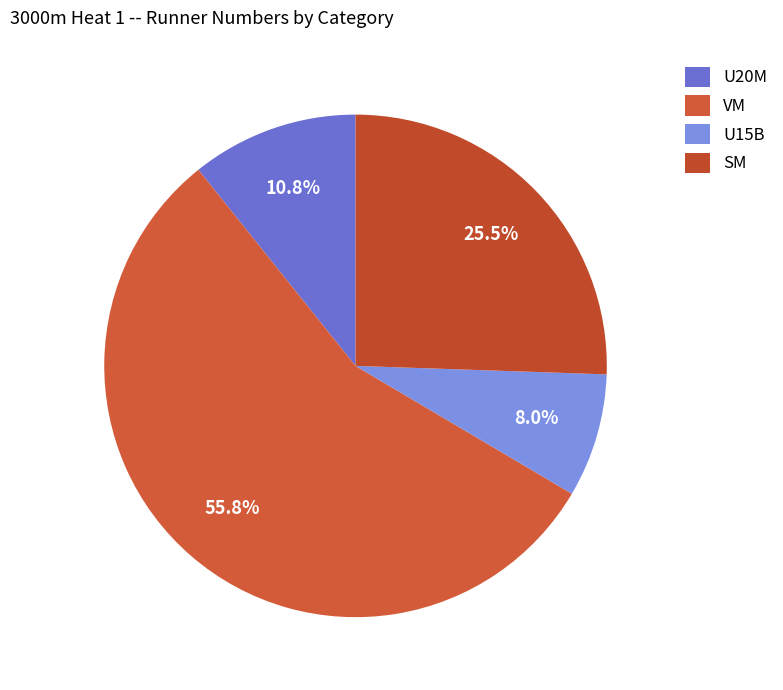

How many segments does this pie chart have?

4